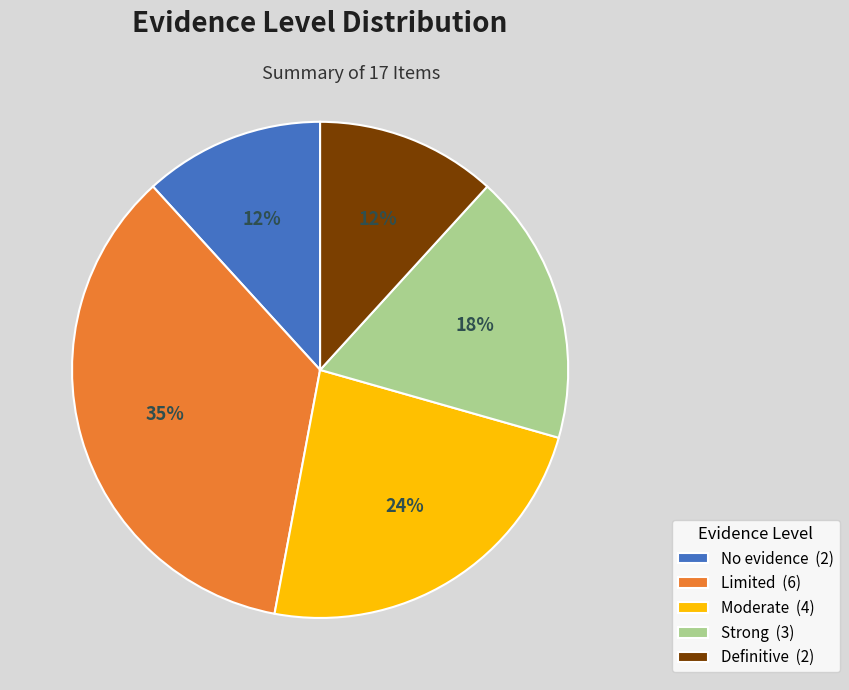

The Definitive slice represents 26% of the pie. True or false?

False